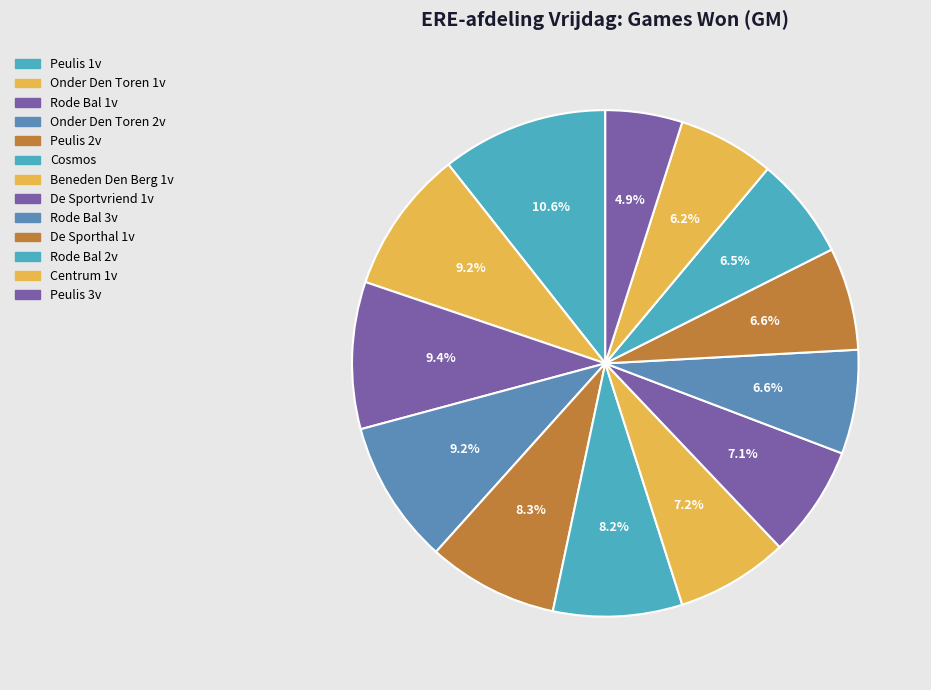

To the nearest percent, what is the difference between the largest and smallest slice percentages?

6%